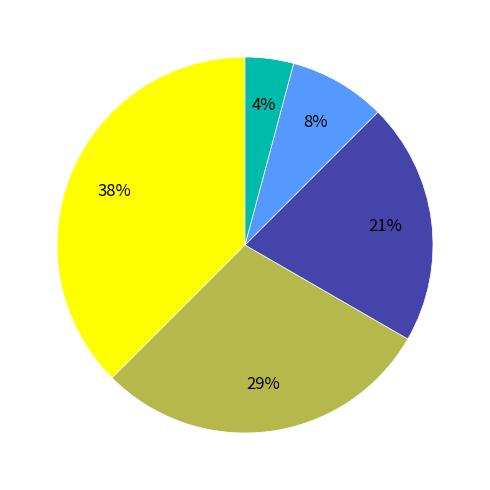

Is there any slice that represents more than half of the pie?

No